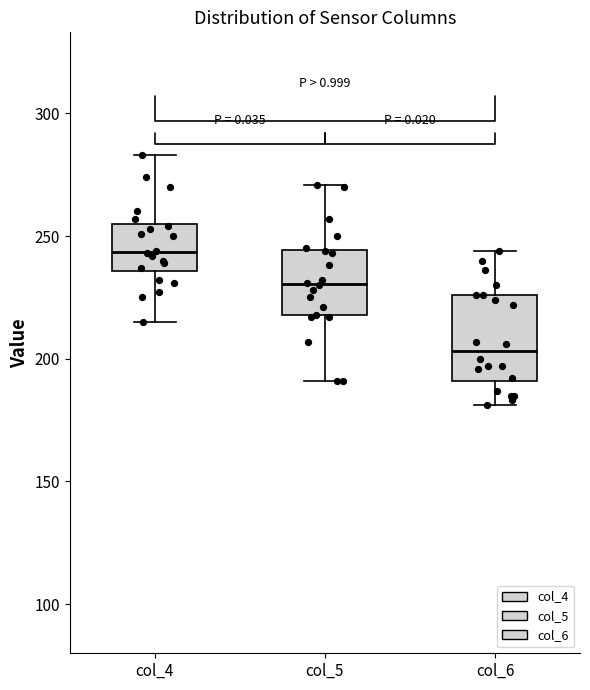

Reading left to right, read every box against the y-axis: the position of its median line, the range the box covers, and the ends of its whiskers. The values are not printed on the chart, so give them approximately, as read against the axis.

col_4: median 245, box 235 to 255, whiskers 215 to 285
col_5: median 230, box 220 to 245, whiskers 190 to 270
col_6: median 205, box 190 to 225, whiskers 180 to 245